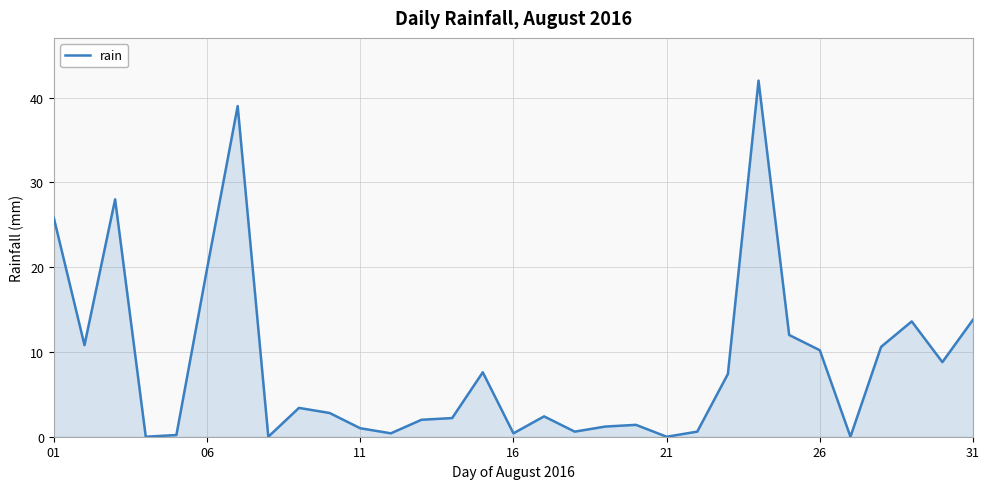

Does the chart have visible grid lines?

Yes